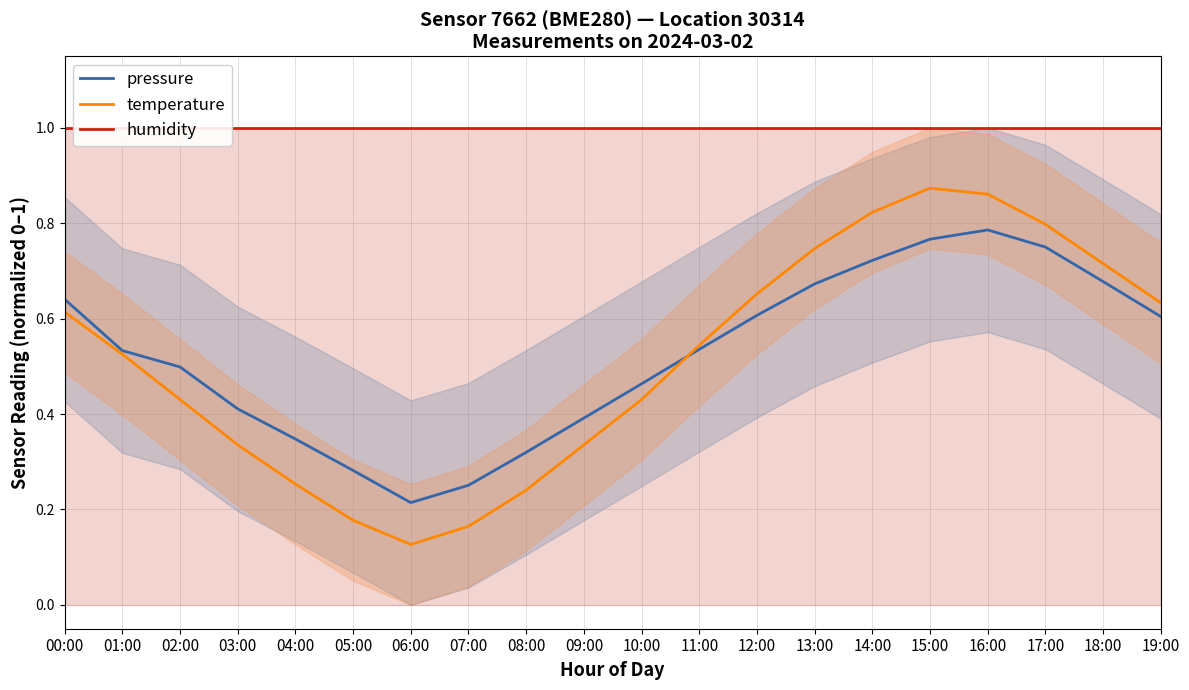

What is the label of the 6th point from the right?

14:00